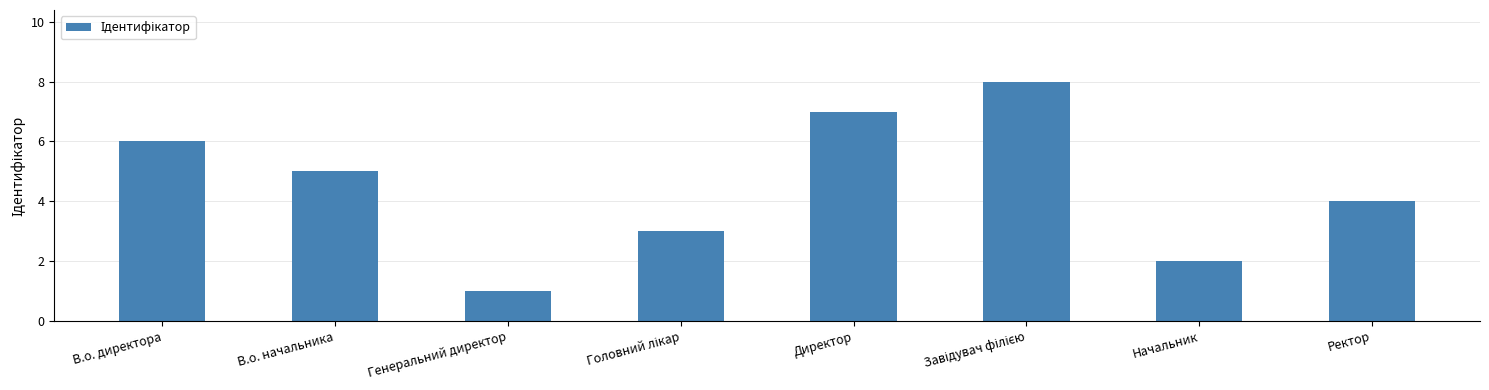

What is the difference between the maximum and minimum values?

7